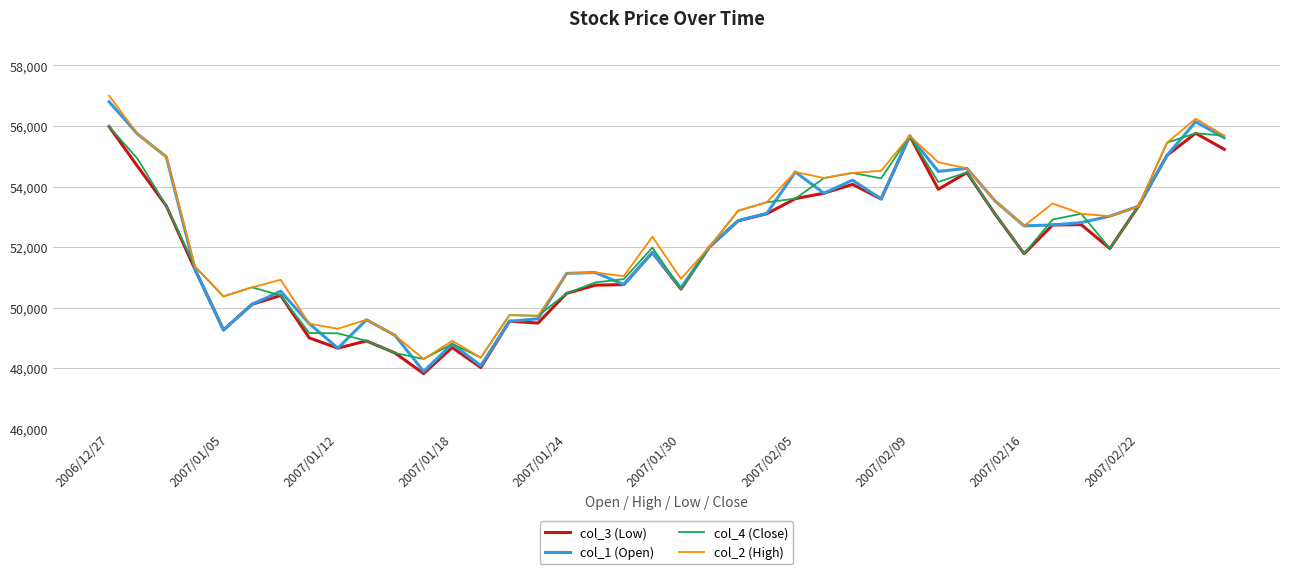

What is the lowest value of the col_4 (Close) series?

48300